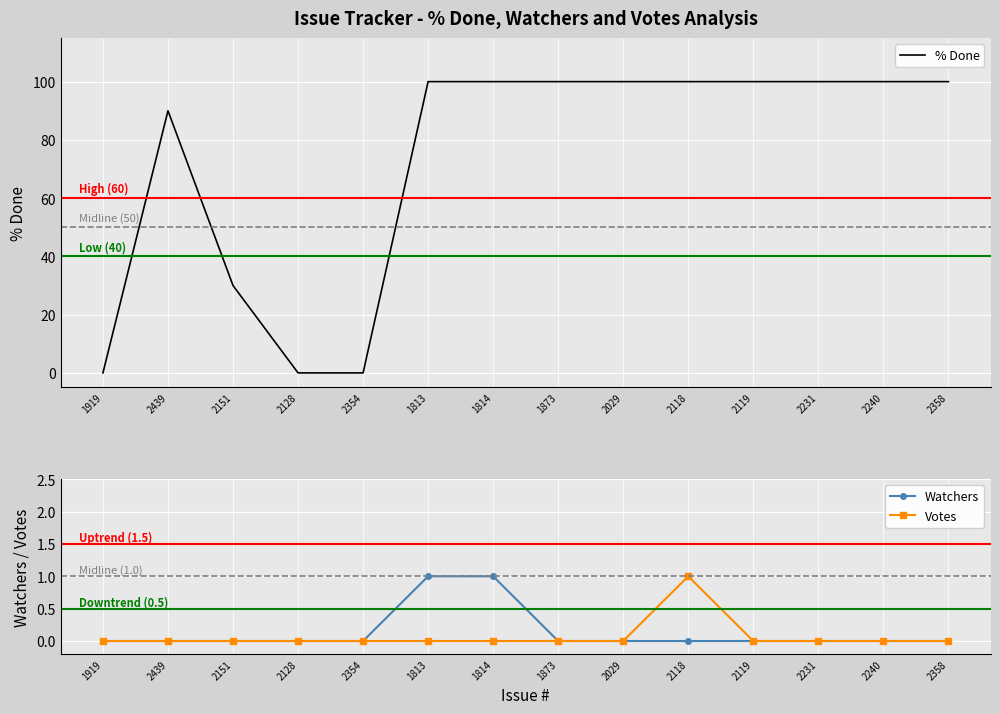

Which series has the largest total across all categories?

% Done